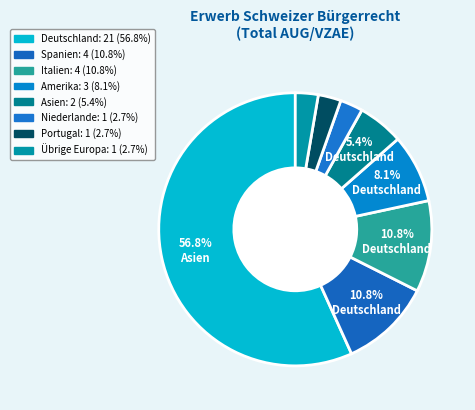

How many segments does this pie chart have?

8